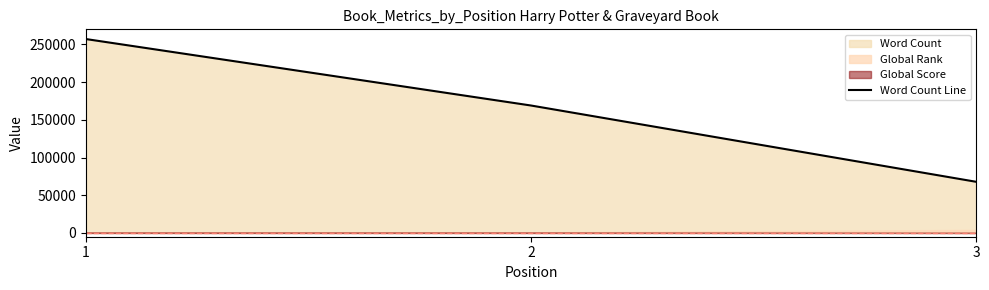

What is the difference between the values at 1 and 3?

189245